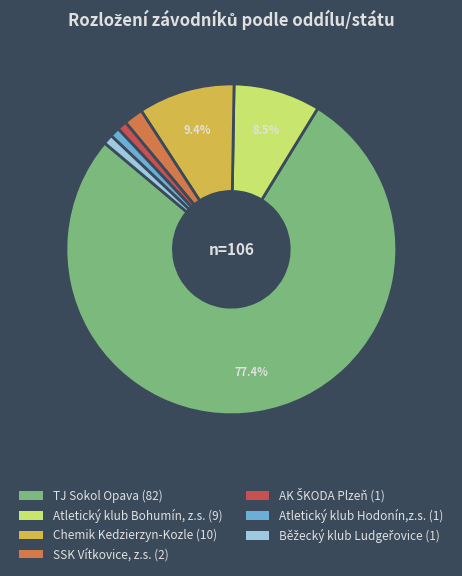

Is TJ Sokol Opava the majority of the pie?

Yes